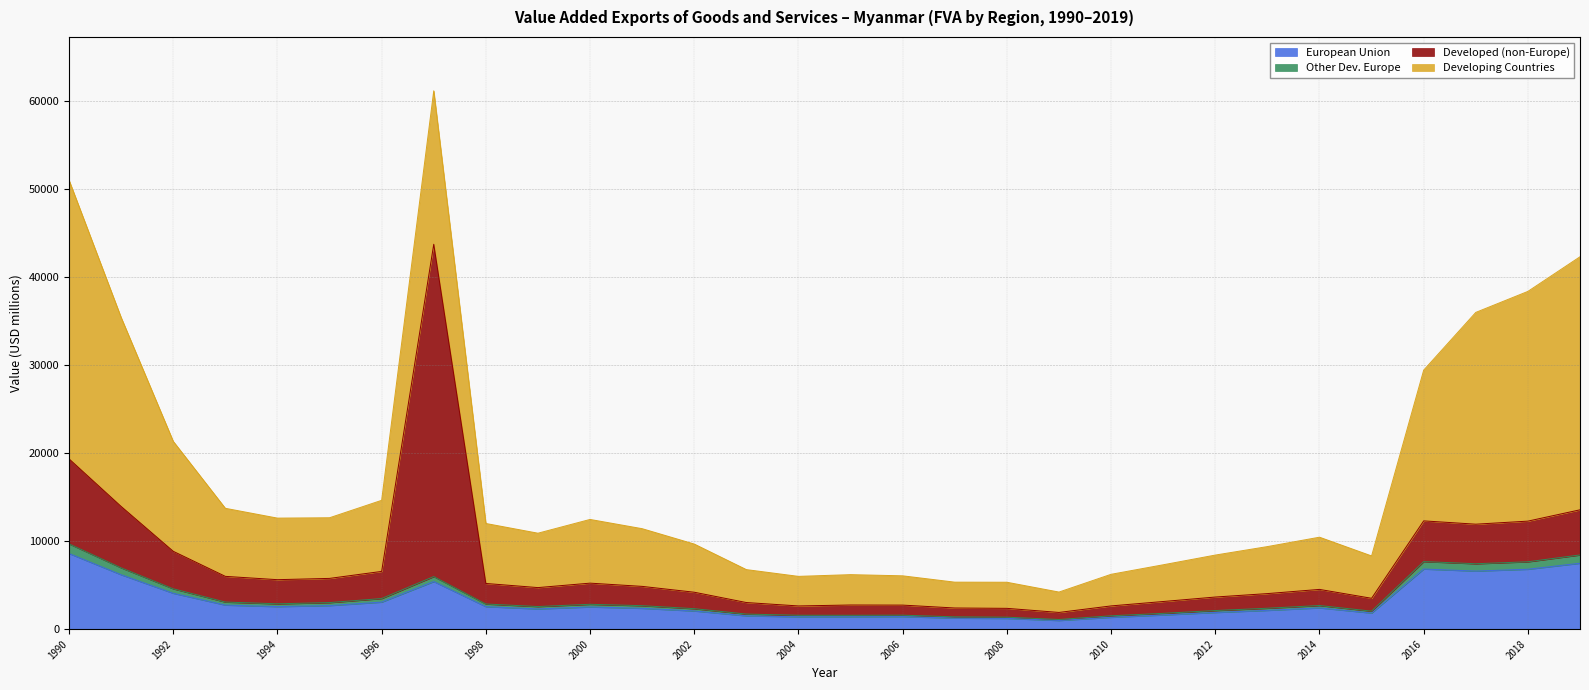

Does the chart display data point markers on the line(s)?

No